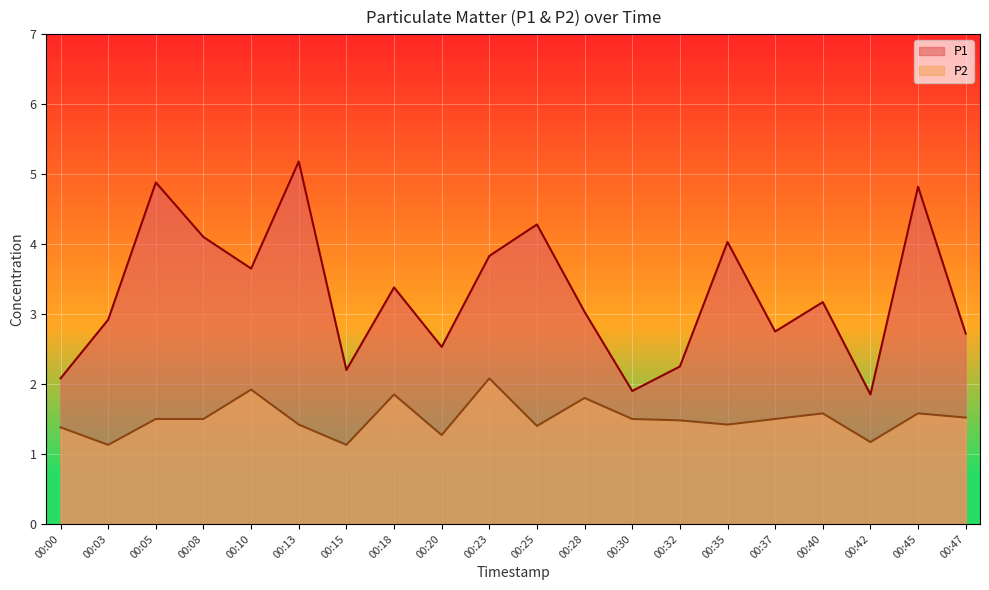

Reading left to right, transcribe all the data shown in this chart.

P1: 2.1	2.9	4.9	4.1	3.6	5.2	2.2	3.4	2.5	3.8	4.3	3.0	1.9	2.2	4.0	2.8	3.2	1.9	4.8	2.7
P2: 1.4	1.1	1.5	1.5	1.9	1.4	1.1	1.9	1.3	2.1	1.4	1.8	1.5	1.5	1.4	1.5	1.6	1.2	1.6	1.5